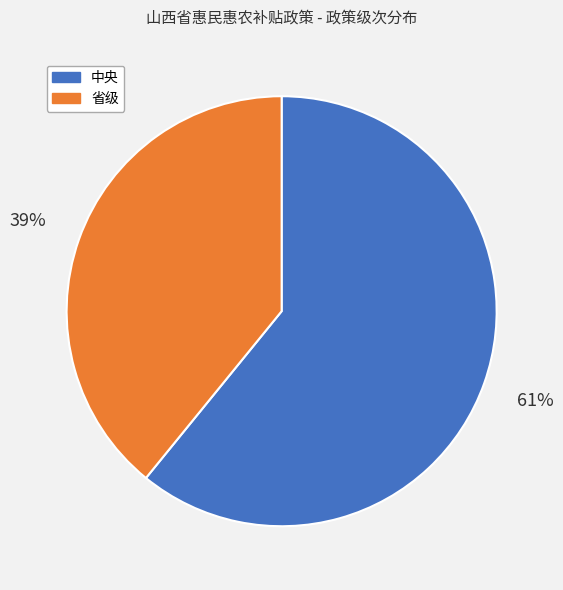

How many segments does this pie chart have?

2